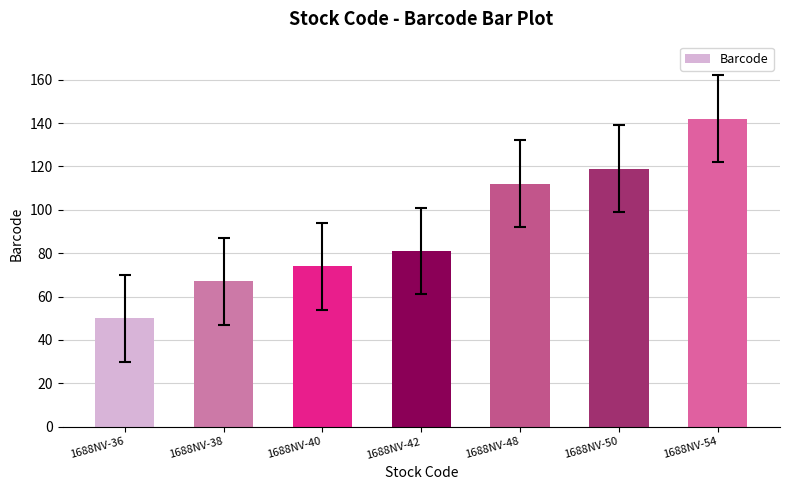

What is the average value?

92